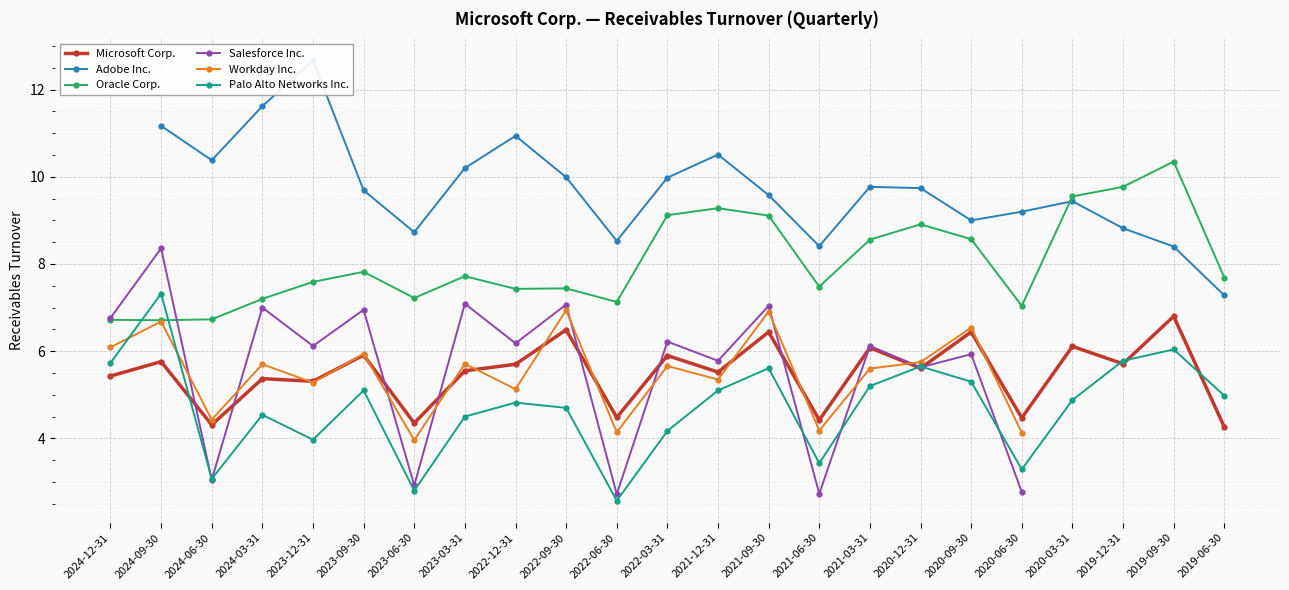

What is the difference between the second highest and minimum values in the Palo Alto Networks Inc. series?

3.5